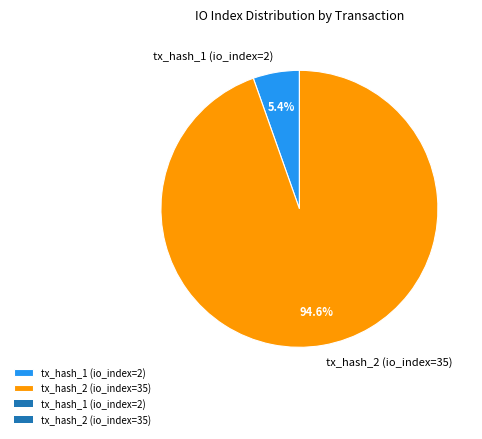

Do tx_hash_2 (io_index=35) and tx_hash_1 (io_index=2) together represent more than half of the pie?

Yes